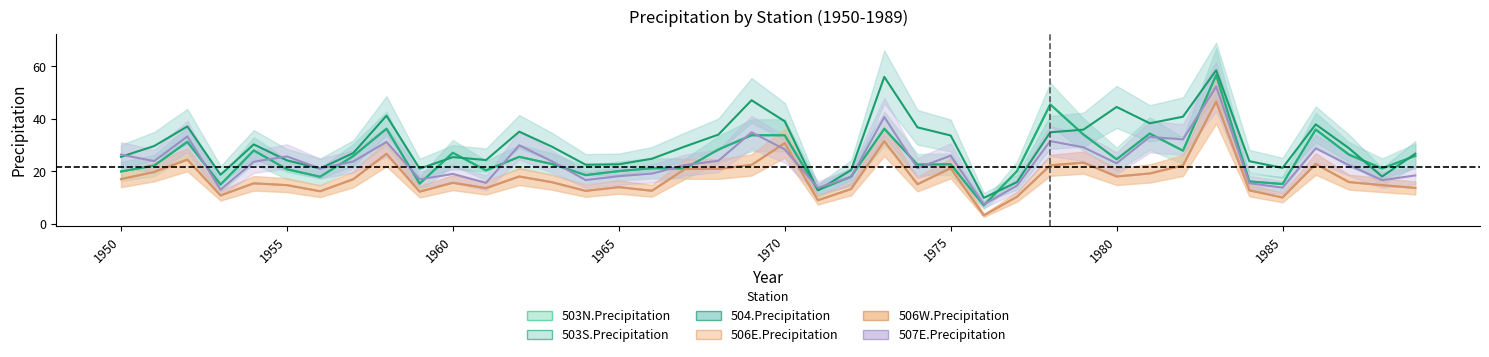

Reading left to right, what are all the values shown in this chart?

503N.Precipitation: 1950=19.9	1951=22.2	1952=31.2	1953=14.9	1954=27.9	1955=20.8	1956=17.9	1957=25.8	1958=36.2	1959=15.3	1960=27.1	1961=20.3	1962=25.5	1963=22.7	1964=18.6	1965=20.1	1966=21.2	1967=21.1	1968=28.3	1969=33.7	1970=33.7	1971=12.8	1972=18.0	1973=36.2	1974=22.5	1975=22.7	1976=7.0	1977=20.1	1978=45.5	1979=34.0	1980=24.6	1981=34.4	1982=27.9	1983=56.6	1984=16.1	1985=15.2	1986=35.9	1987=26.4	1988=21.1	1989=25.9
503S.Precipitation: 1950=19.9	1951=22.2	1952=31.2	1953=14.9	1954=27.9	1955=20.8	1956=17.9	1957=25.8	1958=36.2	1959=15.3	1960=27.1	1961=20.3	1962=25.5	1963=22.7	1964=18.6	1965=20.1	1966=21.2	1967=21.1	1968=28.3	1969=33.7	1970=33.7	1971=12.8	1972=18.0	1973=36.2	1974=22.5	1975=22.7	1976=7.0	1977=20.1	1978=45.5	1979=34.0	1980=24.6	1981=34.4	1982=27.9	1983=56.6	1984=16.1	1985=15.2	1986=35.9	1987=26.4	1988=21.1	1989=25.9
504.Precipitation: 1950=25.5	1951=29.6	1952=37.1	1953=18.7	1954=30.2	1955=24.2	1956=21.1	1957=27.0	1958=41.2	1959=21.0	1960=25.4	1961=24.3	1962=35.1	1963=29.3	1964=22.5	1965=22.7	1966=24.8	1967=29.5	1968=34.0	1969=47.1	1970=39.0	1971=12.8	1972=20.5	1973=56.0	1974=36.7	1975=33.6	1976=9.9	1977=15.9	1978=34.9	1979=35.9	1980=44.5	1981=38.3	1982=40.8	1983=58.5	1984=23.9	1985=21.3	1986=37.9	1987=28.8	1988=18.0	1989=26.7
506E.Precipitation: 1950=17.0	1951=19.7	1952=24.4	1953=10.8	1954=15.4	1955=14.7	1956=12.4	1957=17.0	1958=26.7	1959=12.2	1960=15.6	1961=13.6	1962=18.0	1963=15.8	1964=12.6	1965=14.0	1966=12.6	1967=20.9	1968=20.9	1969=22.4	1970=30.7	1971=9.0	1972=13.2	1973=31.5	1974=15.1	1975=21.2	1976=3.2	1977=10.3	1978=22.3	1979=23.3	1980=18.0	1981=19.2	1982=22.2	1983=46.6	1984=12.8	1985=10.0	1986=22.8	1987=15.9	1988=14.7	1989=13.7
506W.Precipitation: 1950=17.0	1951=19.7	1952=24.4	1953=10.8	1954=15.4	1955=14.7	1956=12.4	1957=17.0	1958=26.7	1959=12.2	1960=15.6	1961=13.6	1962=18.0	1963=15.8	1964=12.6	1965=14.0	1966=12.6	1967=20.9	1968=20.9	1969=22.4	1970=30.7	1971=9.0	1972=13.2	1973=31.5	1974=15.1	1975=21.2	1976=3.2	1977=10.3	1978=22.3	1979=23.3	1980=18.0	1981=19.2	1982=22.2	1983=46.6	1984=12.8	1985=10.0	1986=22.8	1987=15.9	1988=14.7	1989=13.7
507E.Precipitation: 1950=26.4	1951=23.9	1952=33.3	1953=13.0	1954=23.6	1955=25.7	1956=21.1	1957=23.7	1958=31.2	1959=16.9	1960=19.0	1961=15.6	1962=29.9	1963=23.7	1964=16.7	1965=18.1	1966=19.1	1967=22.4	1968=24.0	1969=34.8	1970=28.4	1971=13.7	1972=17.9	1973=40.7	1974=21.2	1975=25.9	1976=7.4	1977=14.6	1978=31.5	1979=29.1	1980=23.1	1981=33.1	1982=32.1	1983=52.3	1984=15.5	1985=13.8	1986=28.7	1987=22.4	1988=16.6	1989=18.4